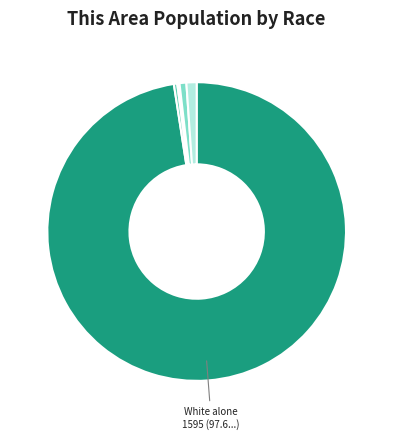

Which category has the smallest portion of the pie?

Native Hawaiian and Other Pacific